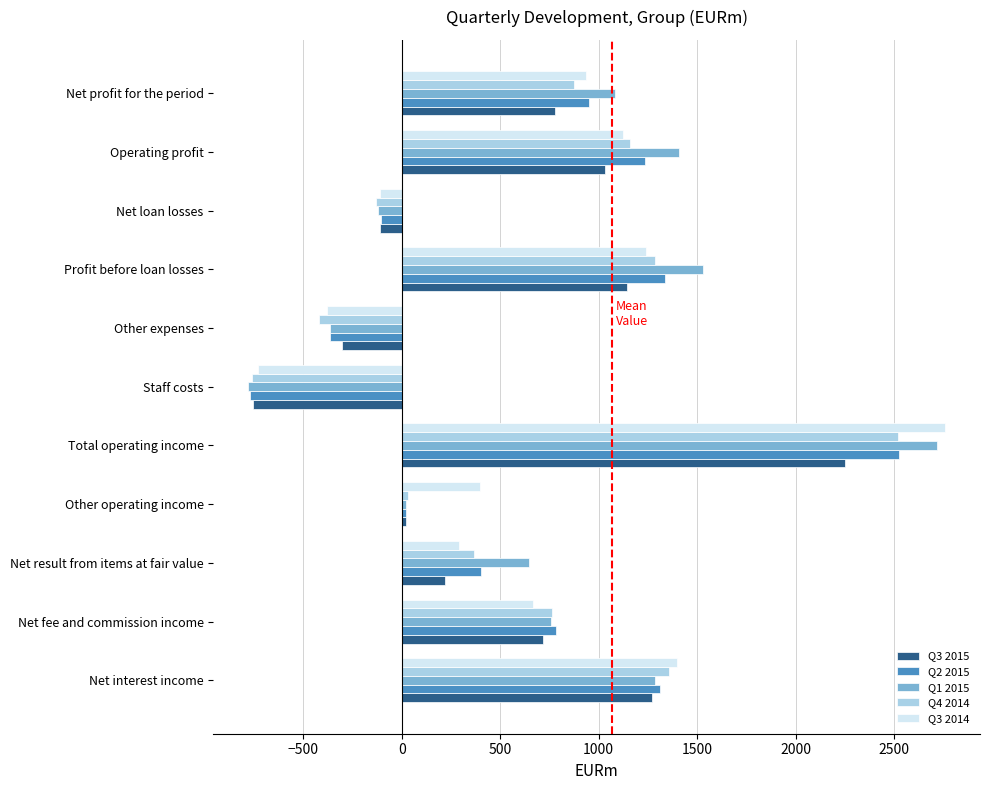

What are all the series names shown in the legend?

Q3 2015, Q2 2015, Q1 2015, Q4 2014, Q3 2014